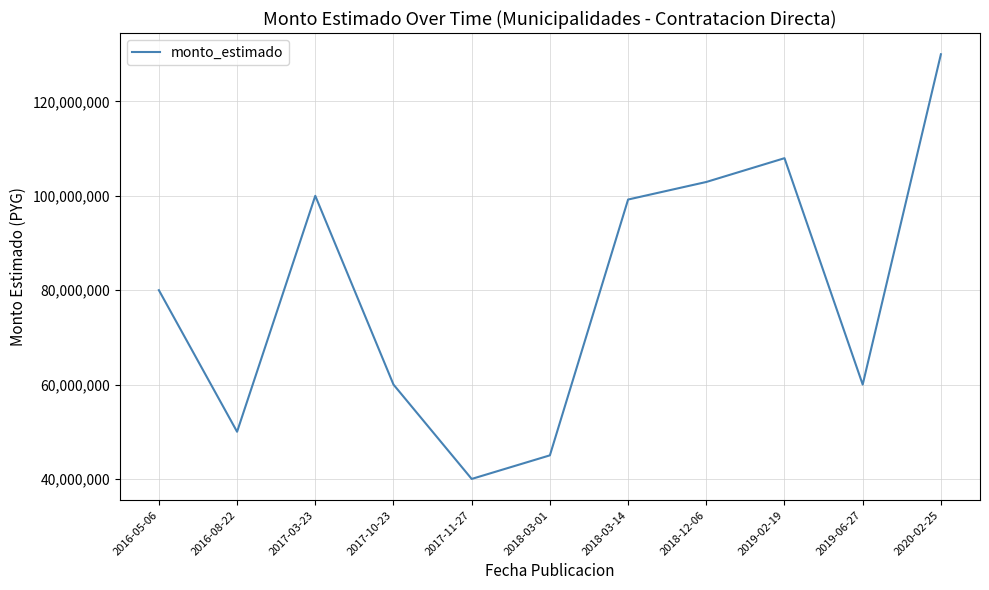

Where is the data nearest to the value 85000000?

2016-05-06